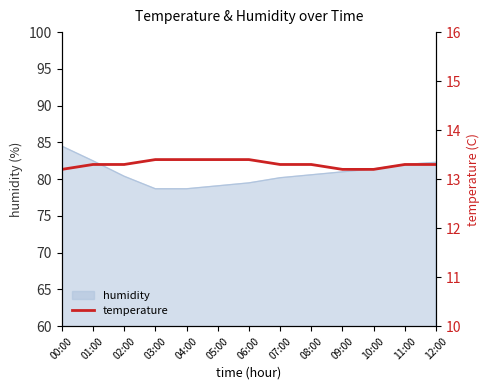

The chart shows a value of 3.6 at 08:00. True or false?

False